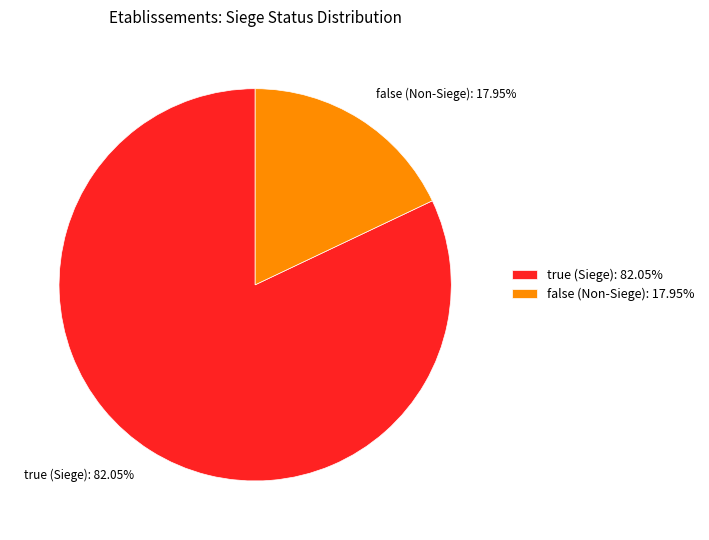

Count the number of slices in the pie.

2